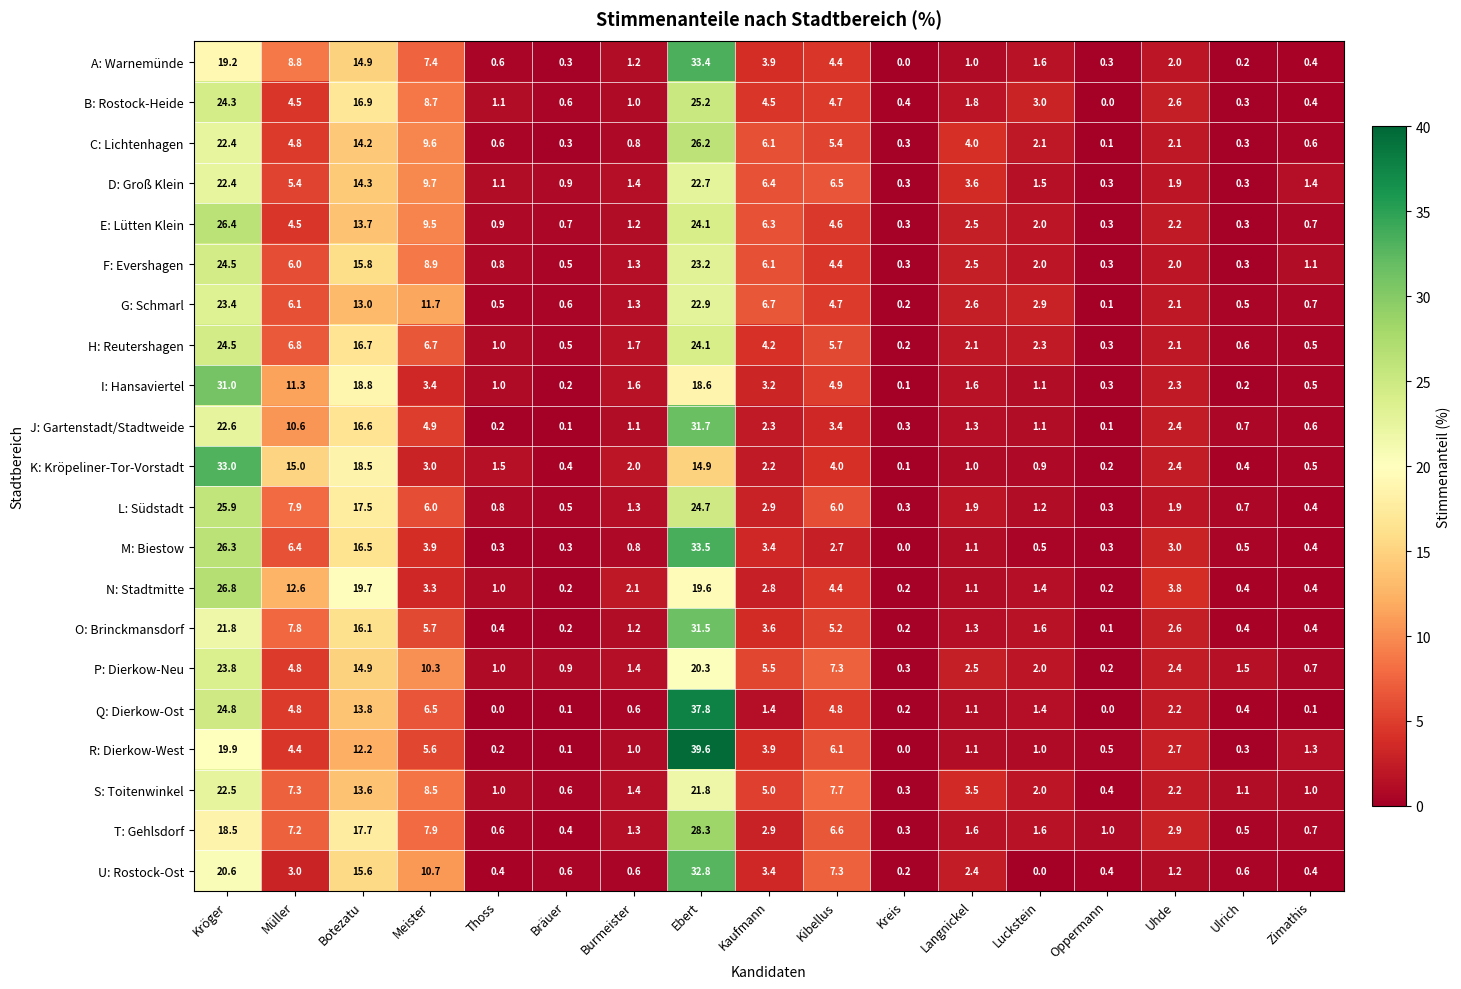

The value of O: Brinckmansdorf at Müller is 13.9. True or false?

False